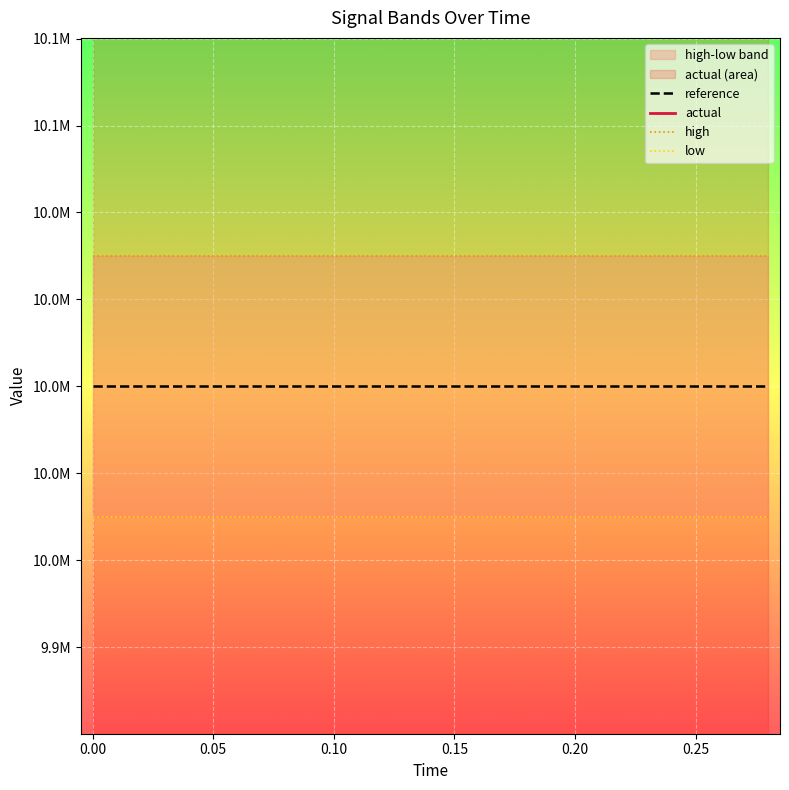

Rank the series at 0.00 from highest to lowest value.

actual, high, reference, low